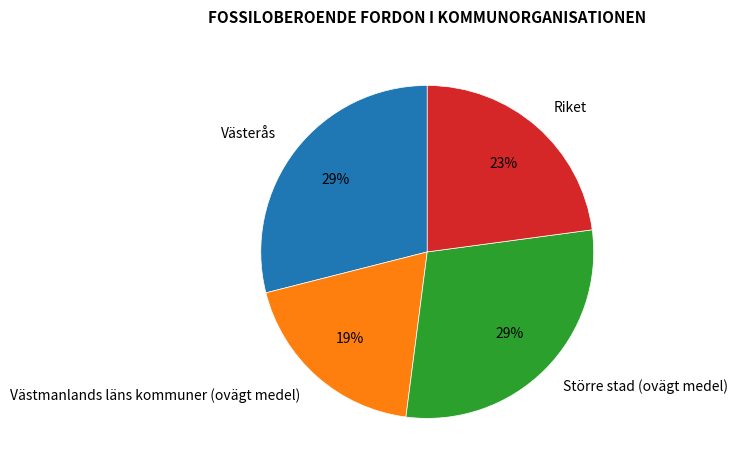

How many slices are in this pie chart?

4